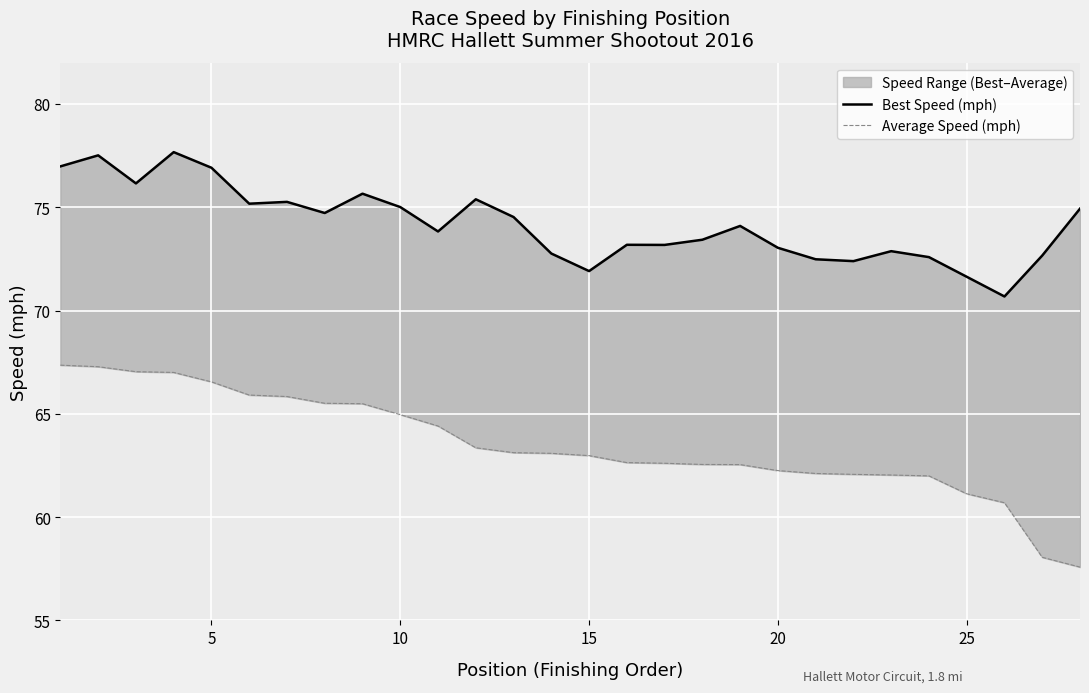

The value of Average Speed (mph) at 15 is 45.0. True or false?

False